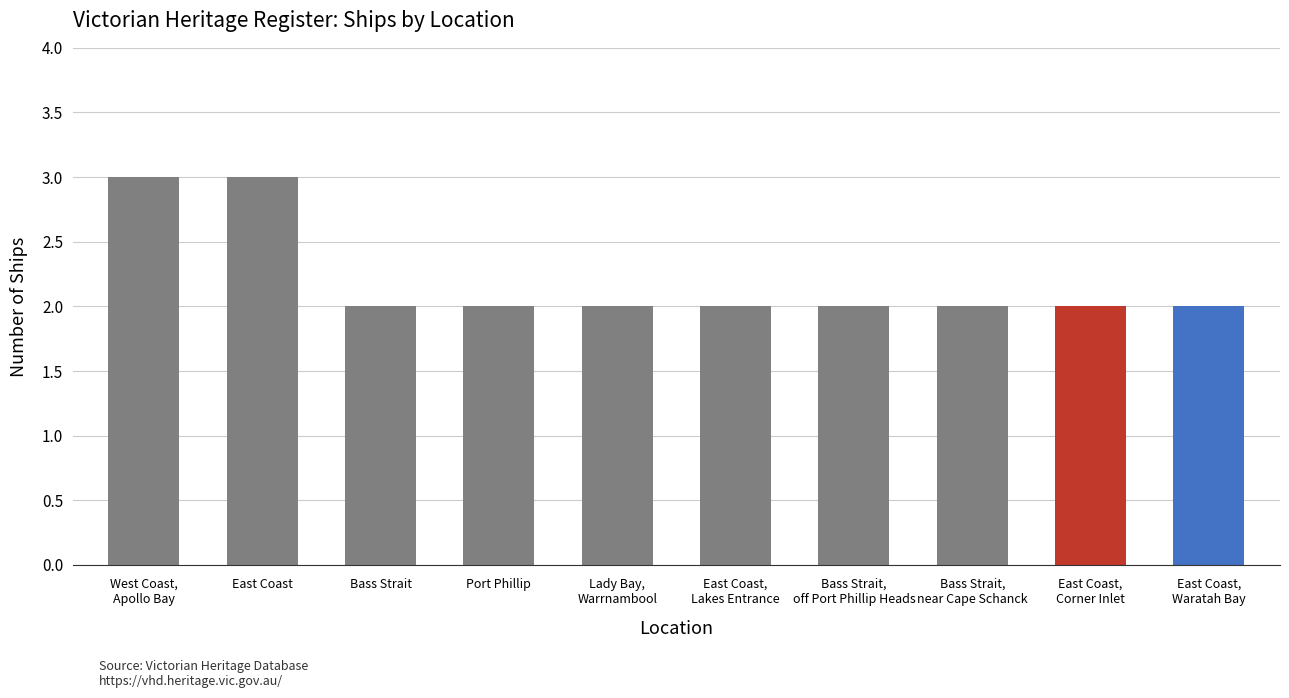

What is the greatest value displayed?

3